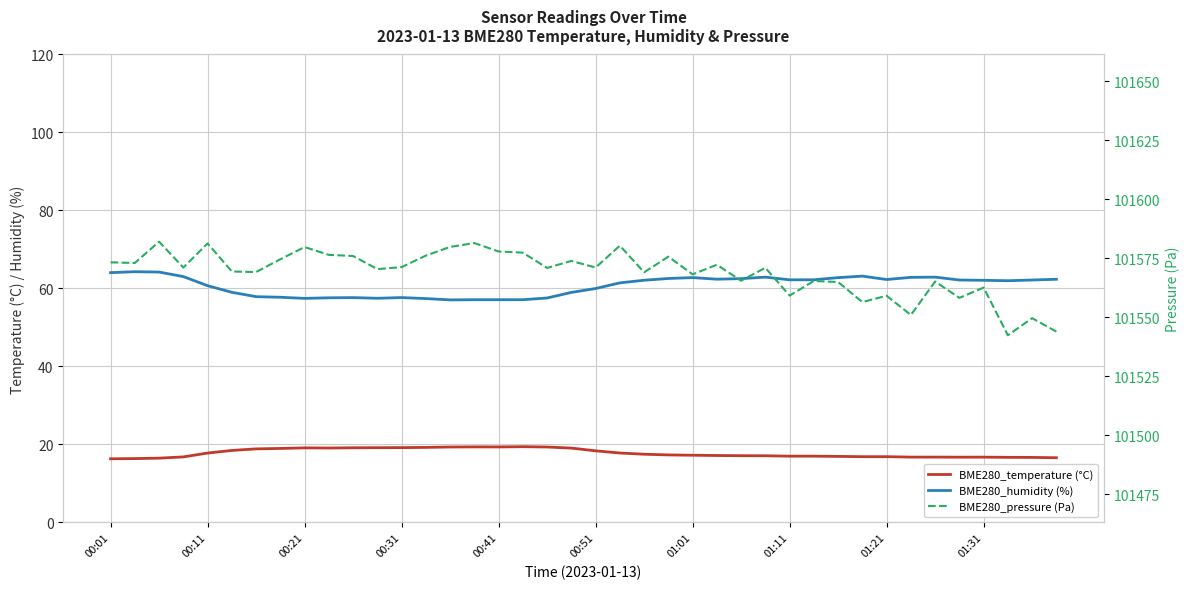

What are all the series names shown in the legend?

BME280_temperature (°C), BME280_humidity (%), BME280_pressure (Pa)